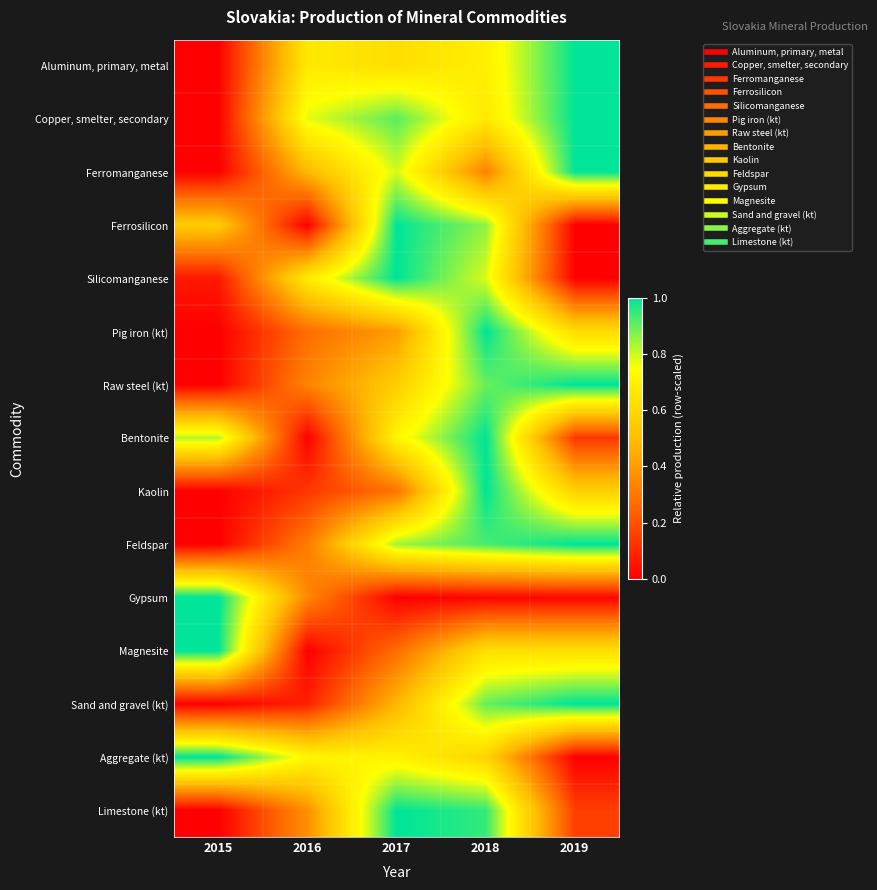

At 2017, list the series in order from largest to smallest.

Ferrosilicon, Silicomanganese, Limestone (kt), Copper, smelter, secondary, Feldspar, Ferromanganese, Bentonite, Aggregate (kt), Aluminum, primary, metal, Raw steel (kt), Sand and gravel (kt), Pig iron (kt), Kaolin, Magnesite, Gypsum